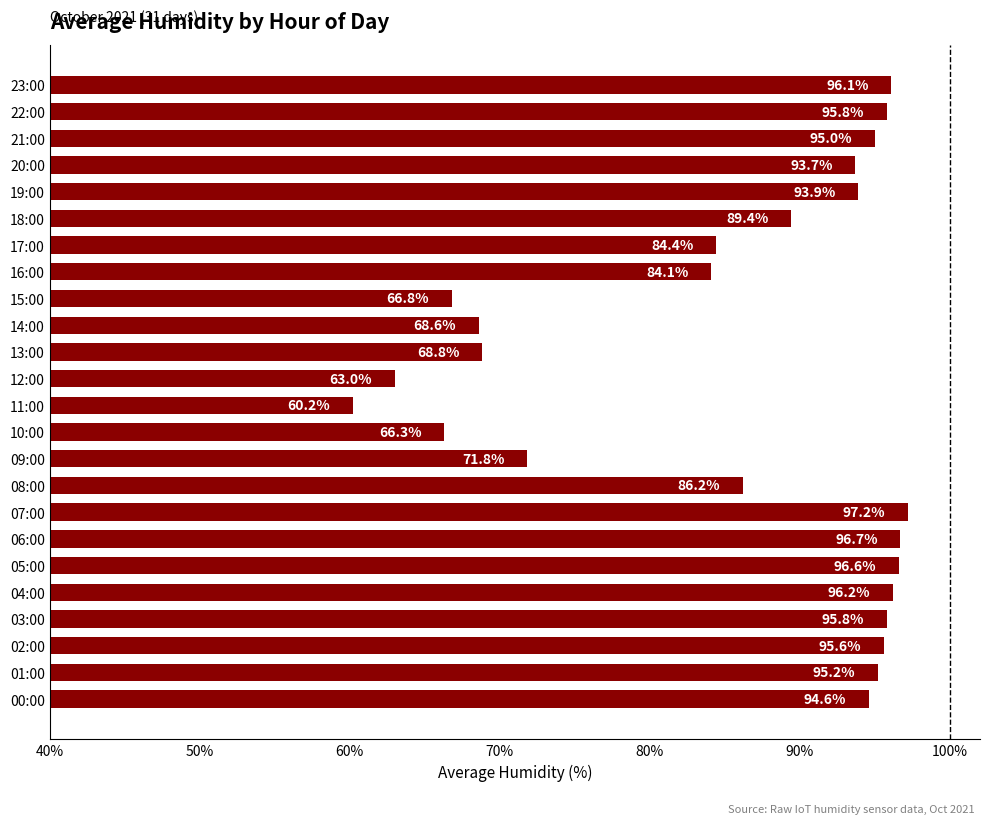

What is the ratio of the value at 22:00 to the value at 02:00?

1.0